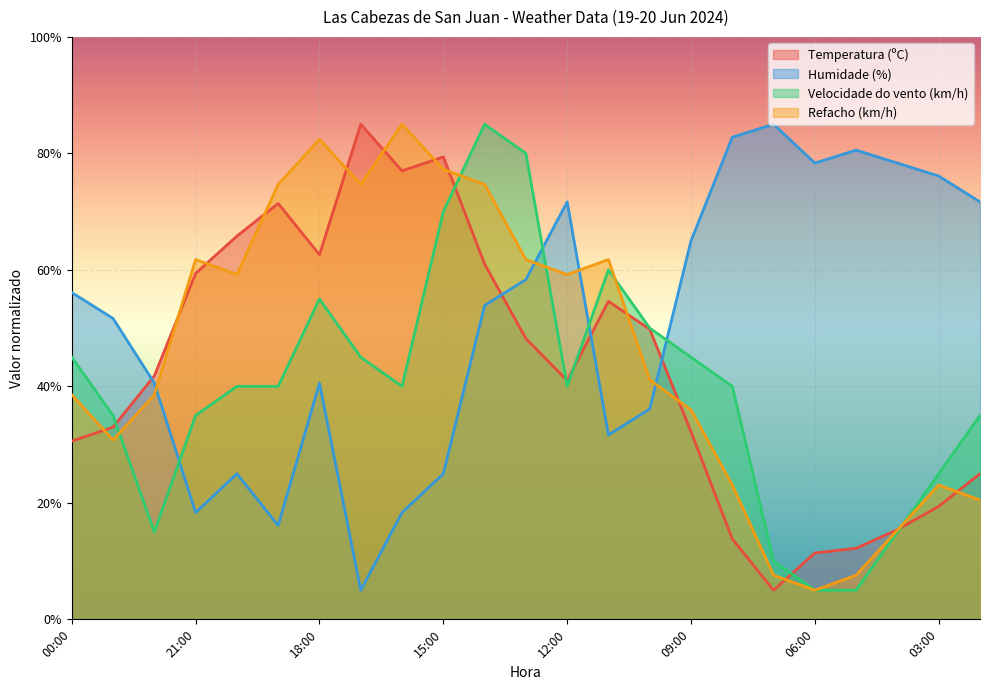

Is it true that Humidade (%) equals 40.6 at 18:00?

True